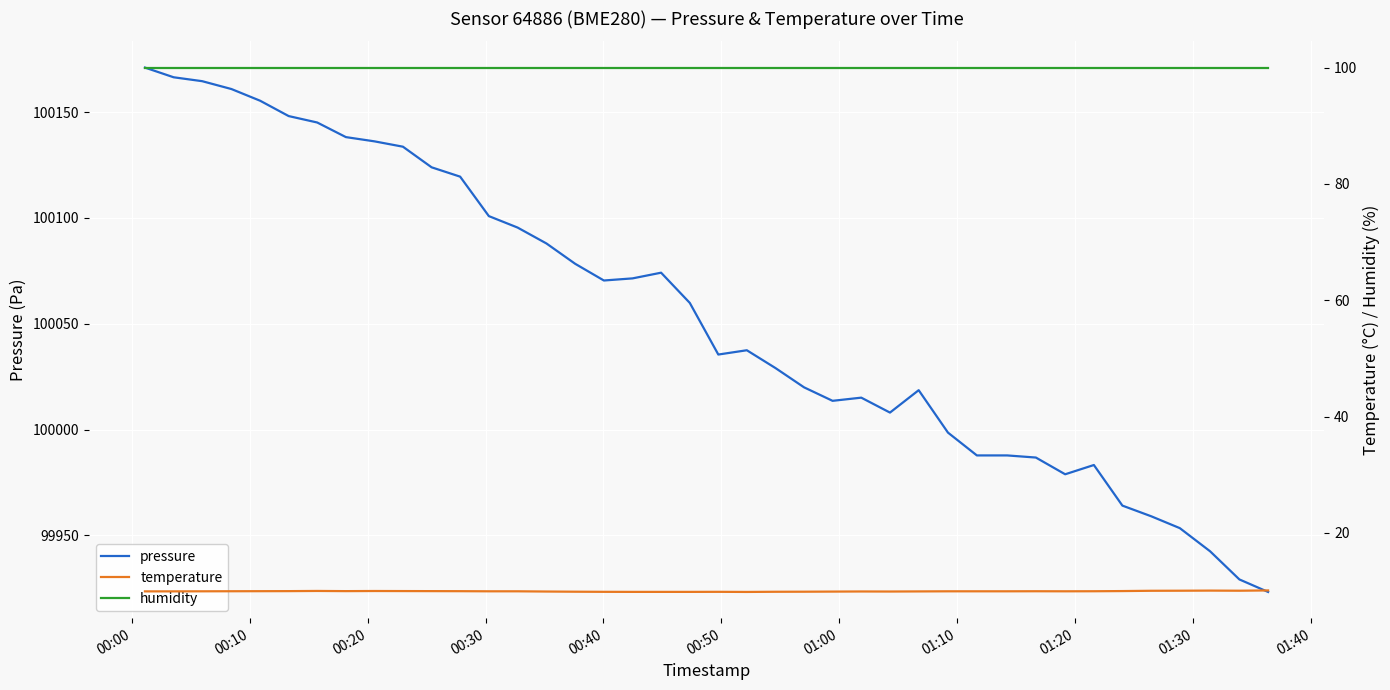

How many categories are shown in the chart?

40